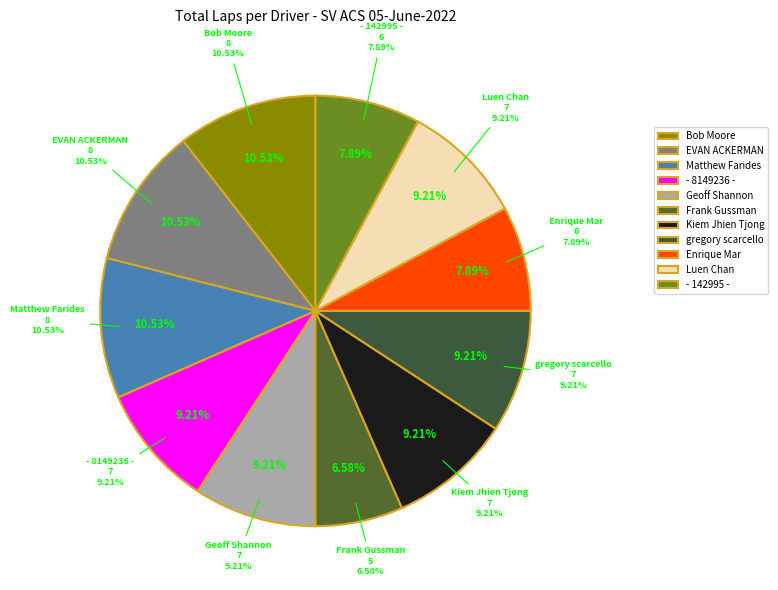

Which has a higher value, Kiem Jhien Tjong or gregory scarcello?

Kiem Jhien Tjong